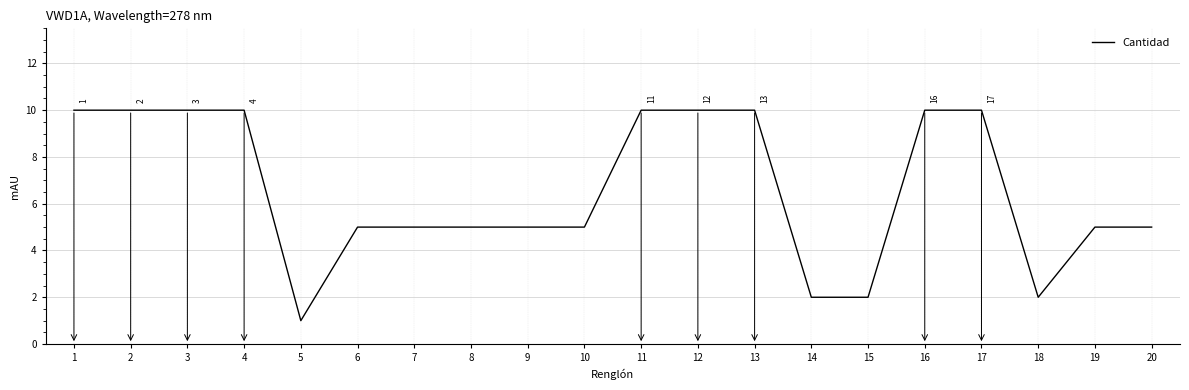

Reading right to left, transcribe all the data shown in this chart.

5	5	2	10	10	2	2	10	10	10	5	5	5	5	5	1	10	10	10	10